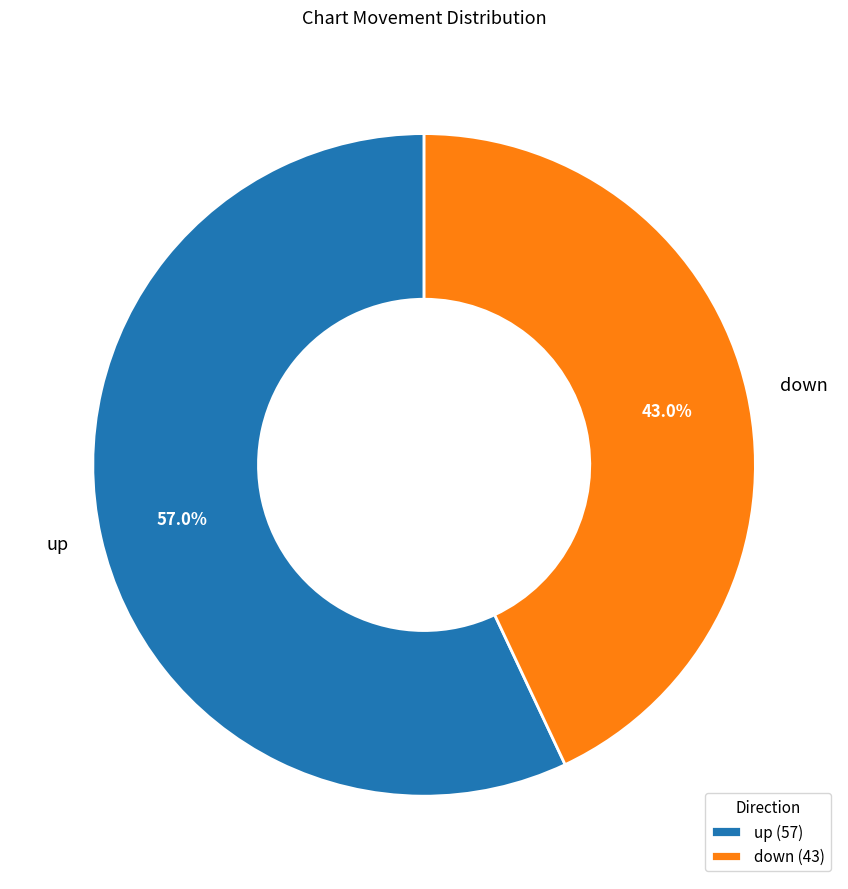

Between up and down, which is larger?

up